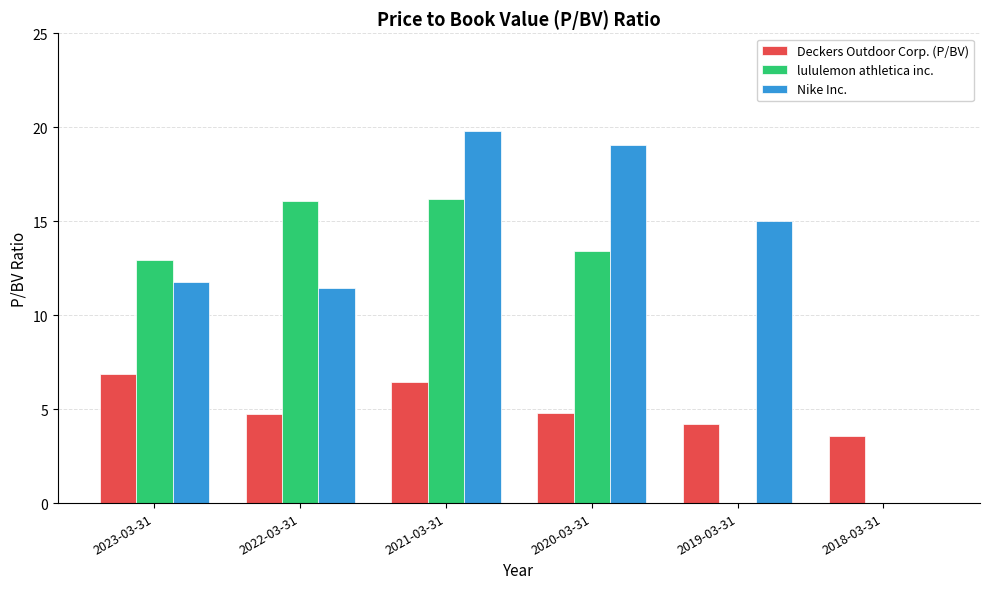

How many groups of bars are there?

6